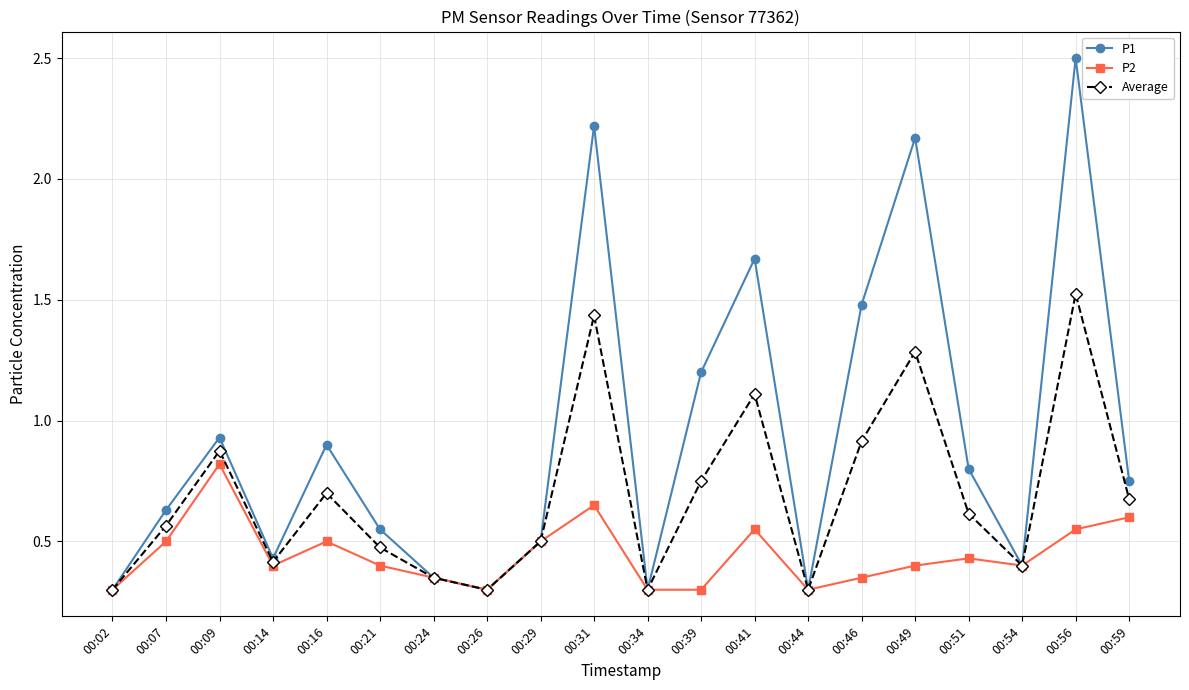

Does the chart display data point markers on the line(s)?

Yes